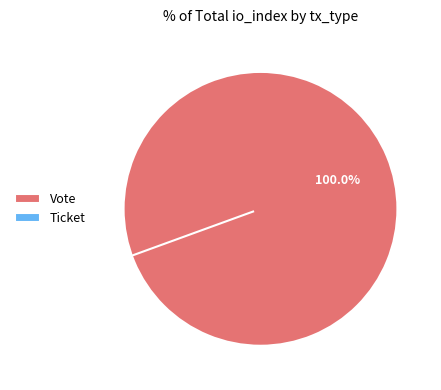

Rank the categories by value from lowest to highest.

Ticket, Vote